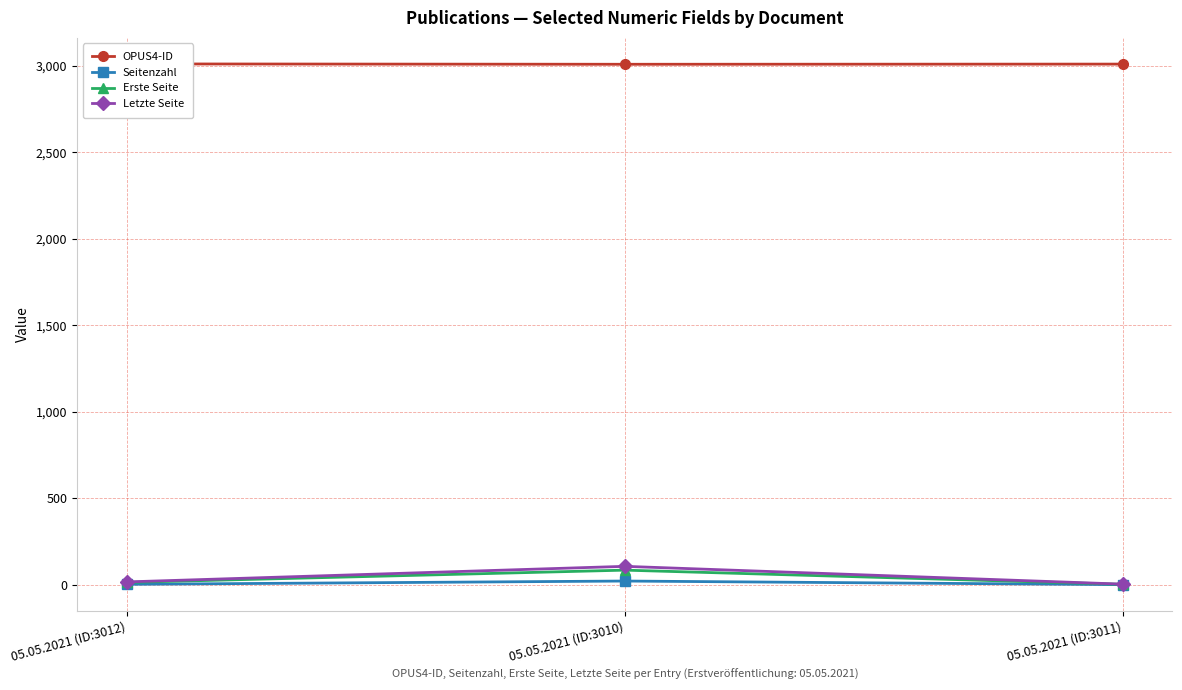

Rank the series by their maximum value, from lowest to highest.

Seitenzahl, Erste Seite, Letzte Seite, OPUS4-ID